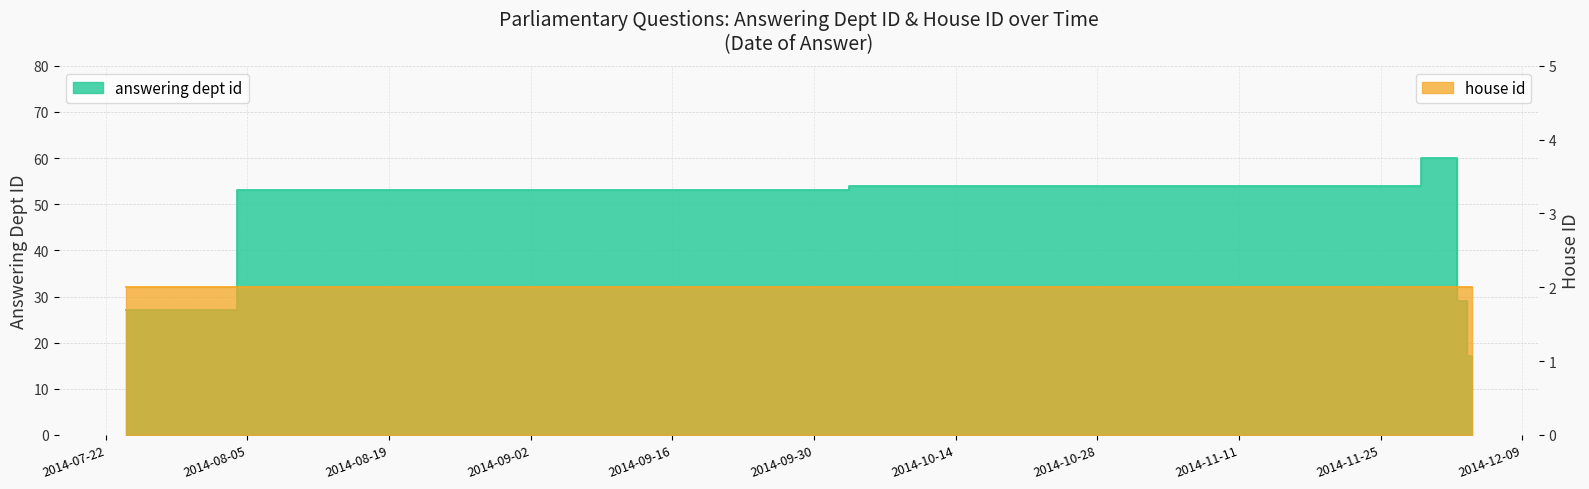

True or false: there are more than 0 points higher than both neighbors.

True